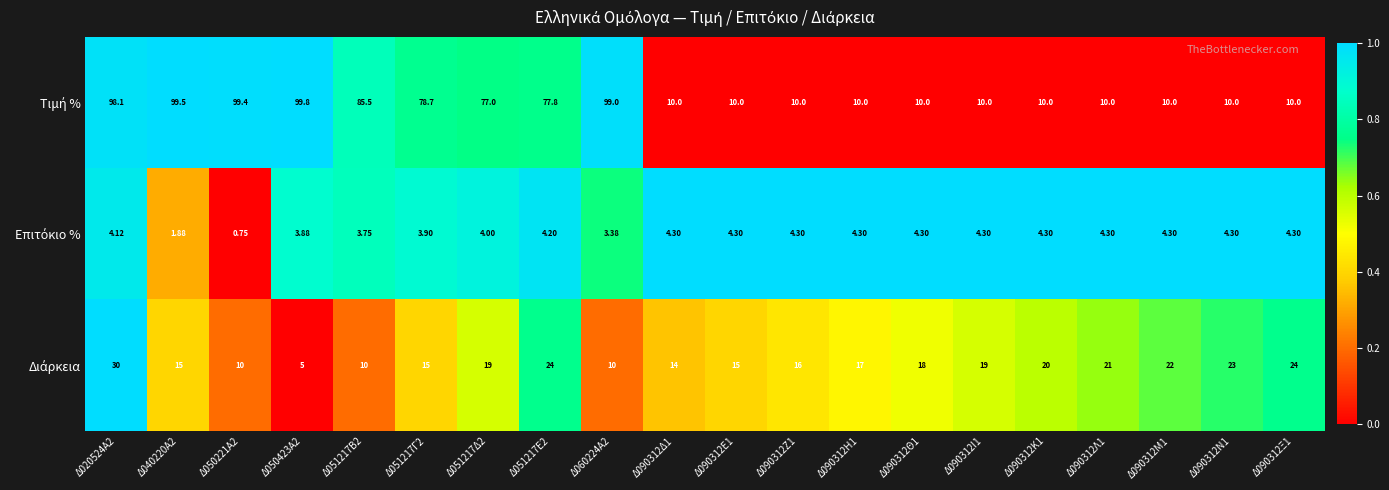

Count the number of categories in the chart.

20